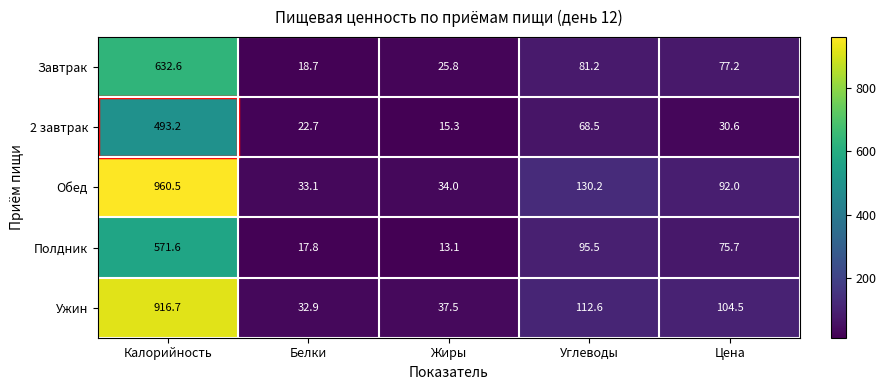

What is the difference between the second highest and second lowest values in the Ужин series?

75.1